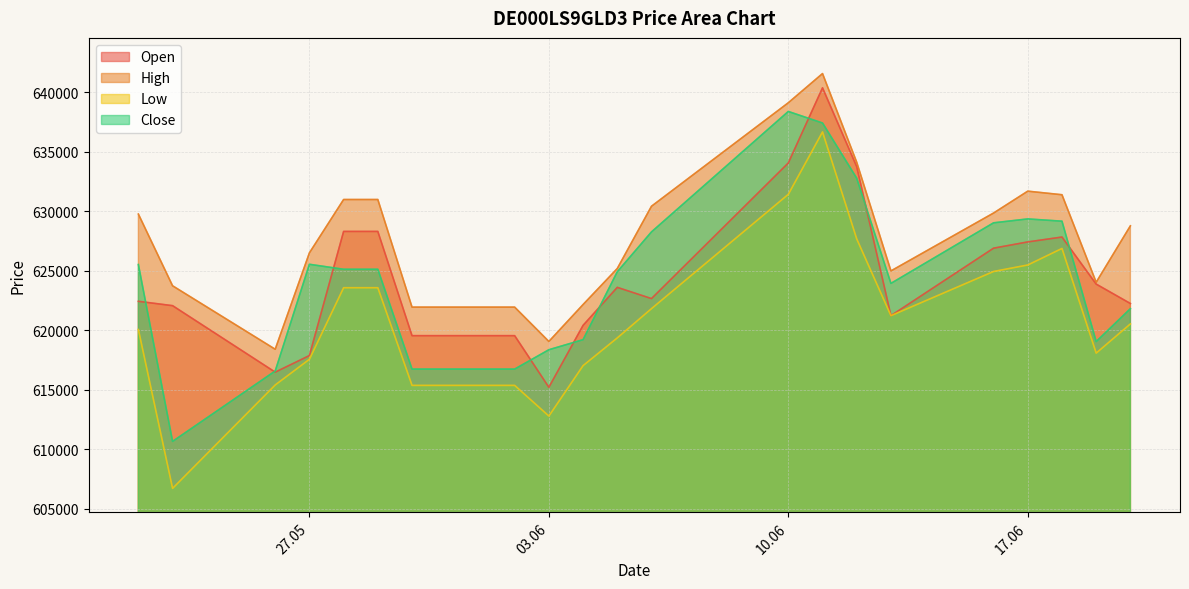

At which category is the sum across all series the highest?

11.06.2025